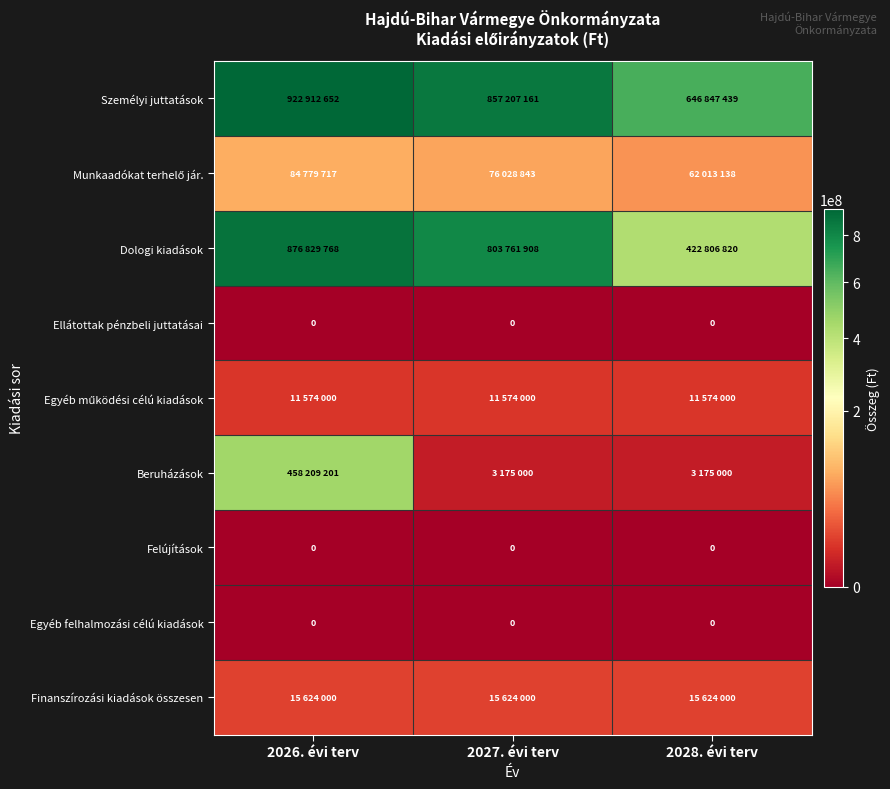

At 2028. évi terv, list the series in order from largest to smallest.

Személyi juttatások, Dologi kiadások, Munkaadókat terhelő jár., Finanszírozási kiadások összesen, Egyéb működési célú kiadások, Beruházások, Ellátottak pénzbeli juttatásai, Felújítások, Egyéb felhalmozási célú kiadások